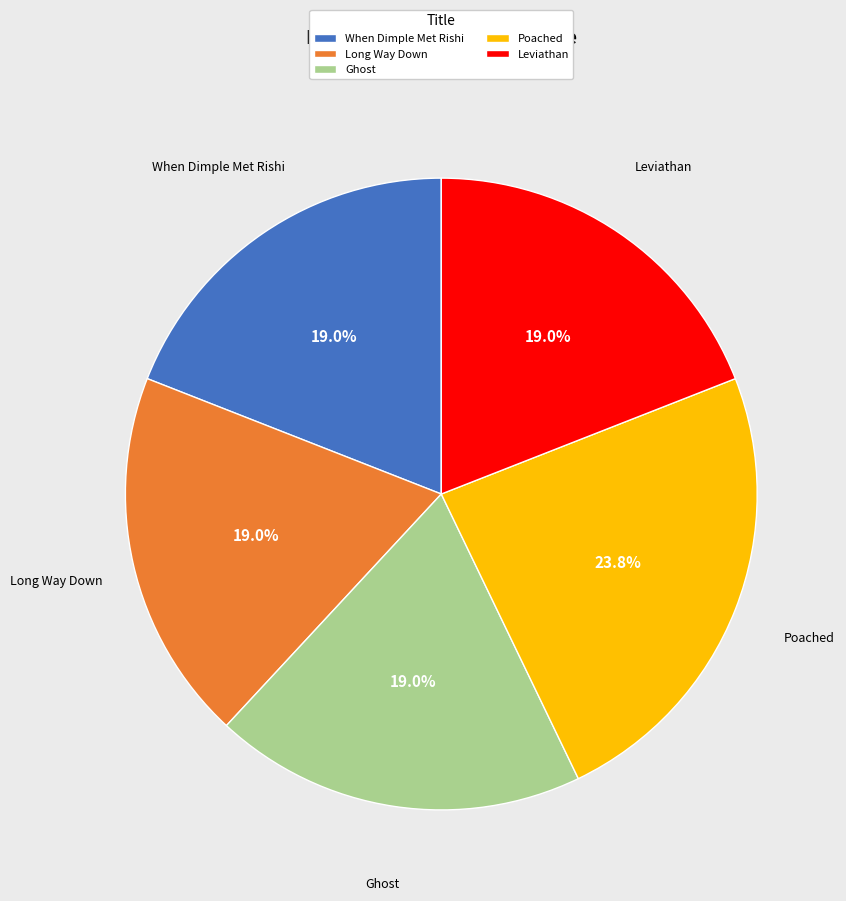

Is the sum of Poached and Leviathan greater than half?

No